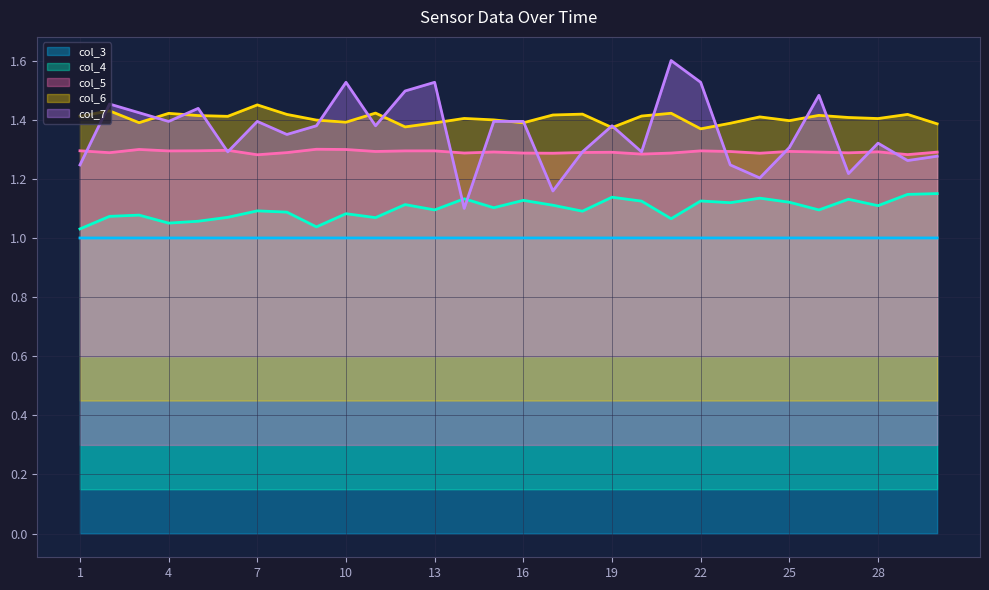

What value does the col_6 series have at 29?

1.4